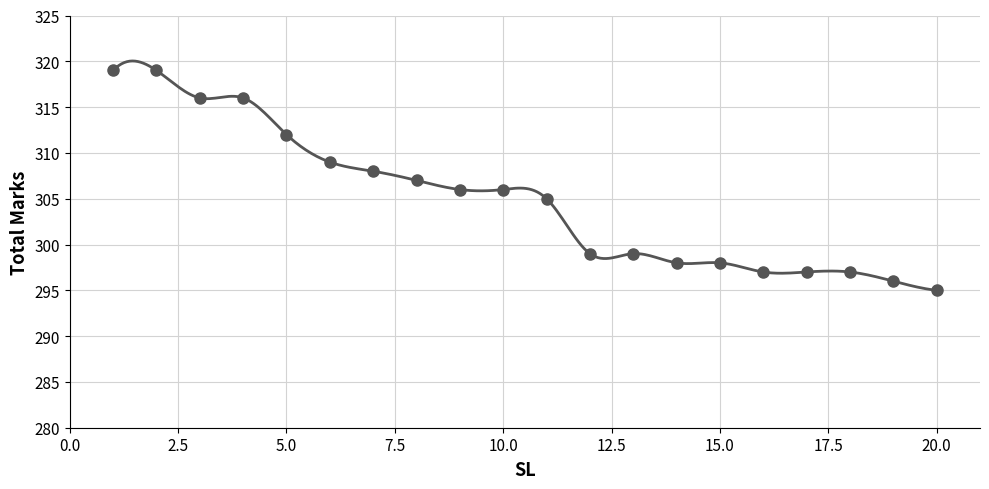

What is the ratio of the value at 8 to the value at 14?

1.0